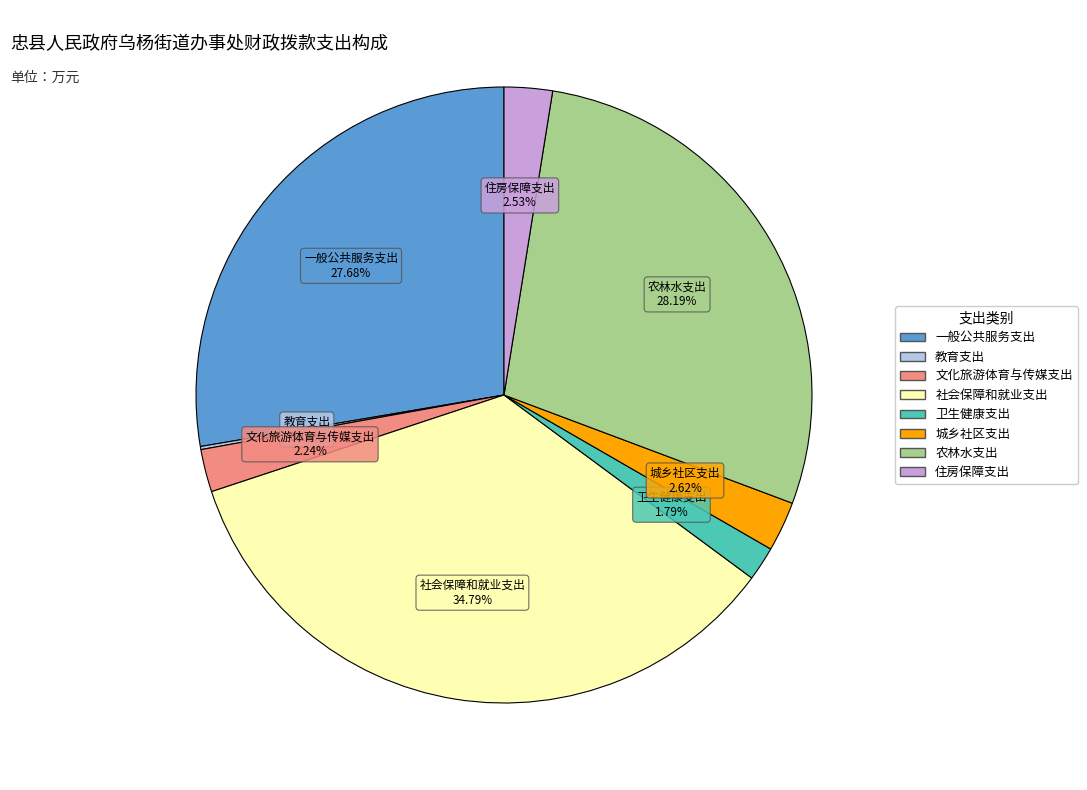

How much of the chart is everything except 卫生健康支出?

98.2%